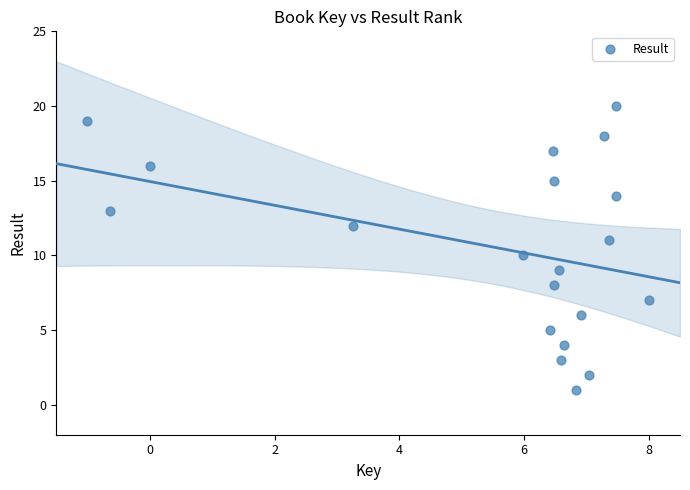

Count the number of points in this scatter plot.

20